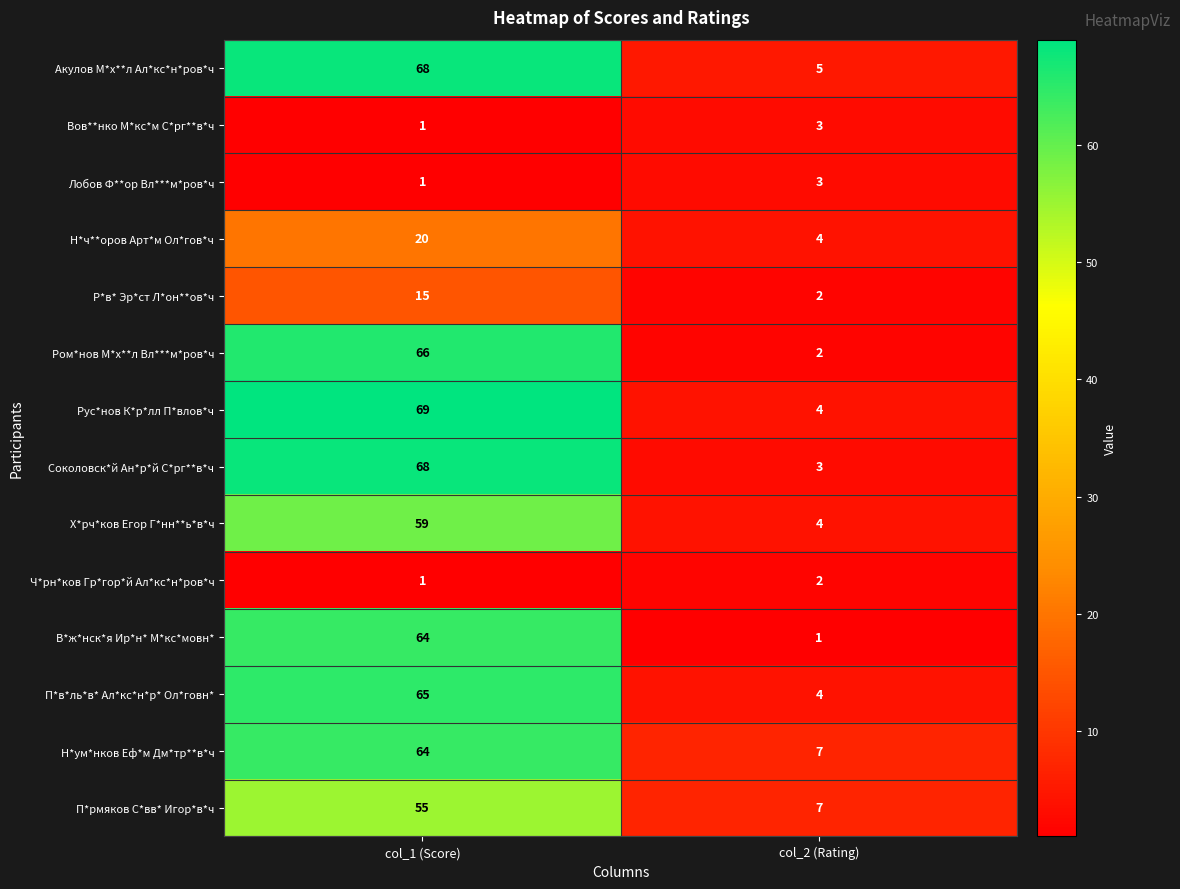

What is the average value of the Н*ч**оров Арт*м Ол*гов*ч series?

12